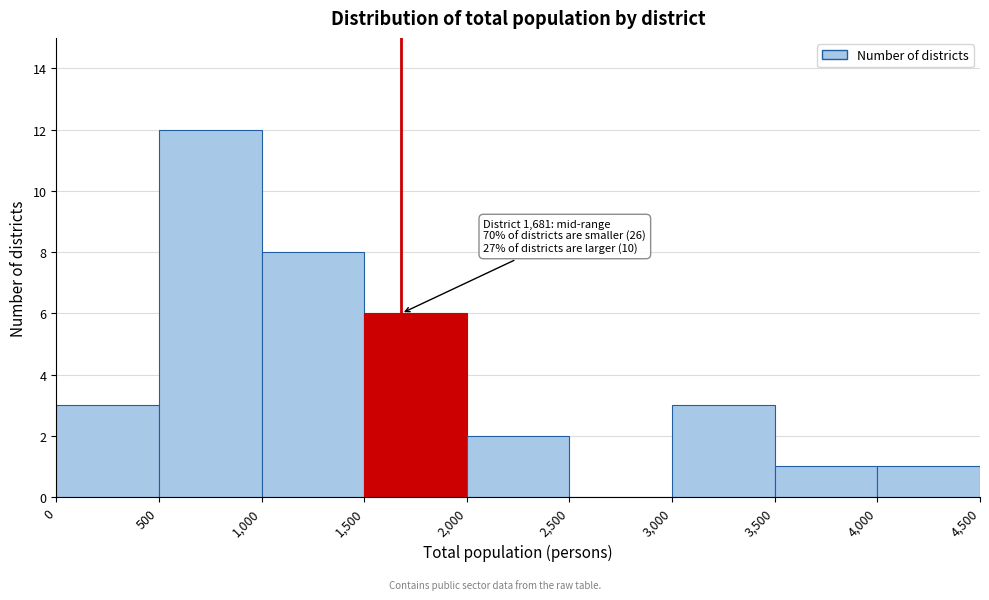

Over which range of the x-axis is the bar tallest?

500 to 1,000